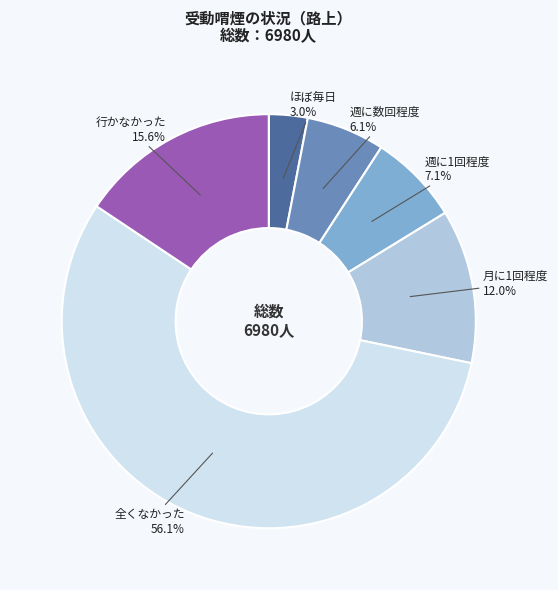

Does any single category account for the majority?

Yes